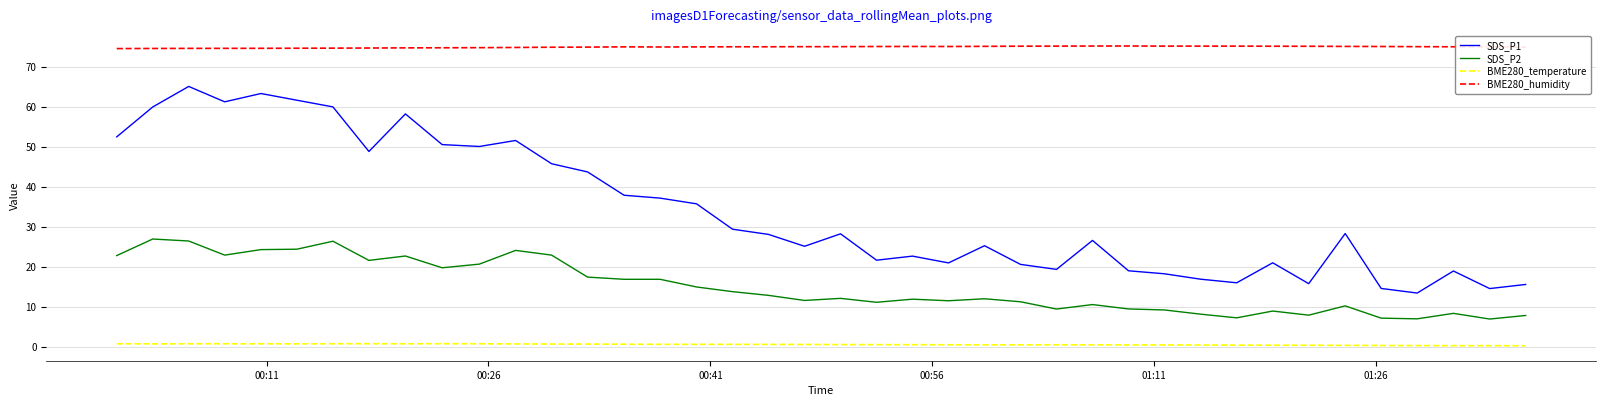

Which series has the widest spread of values?

SDS_P1